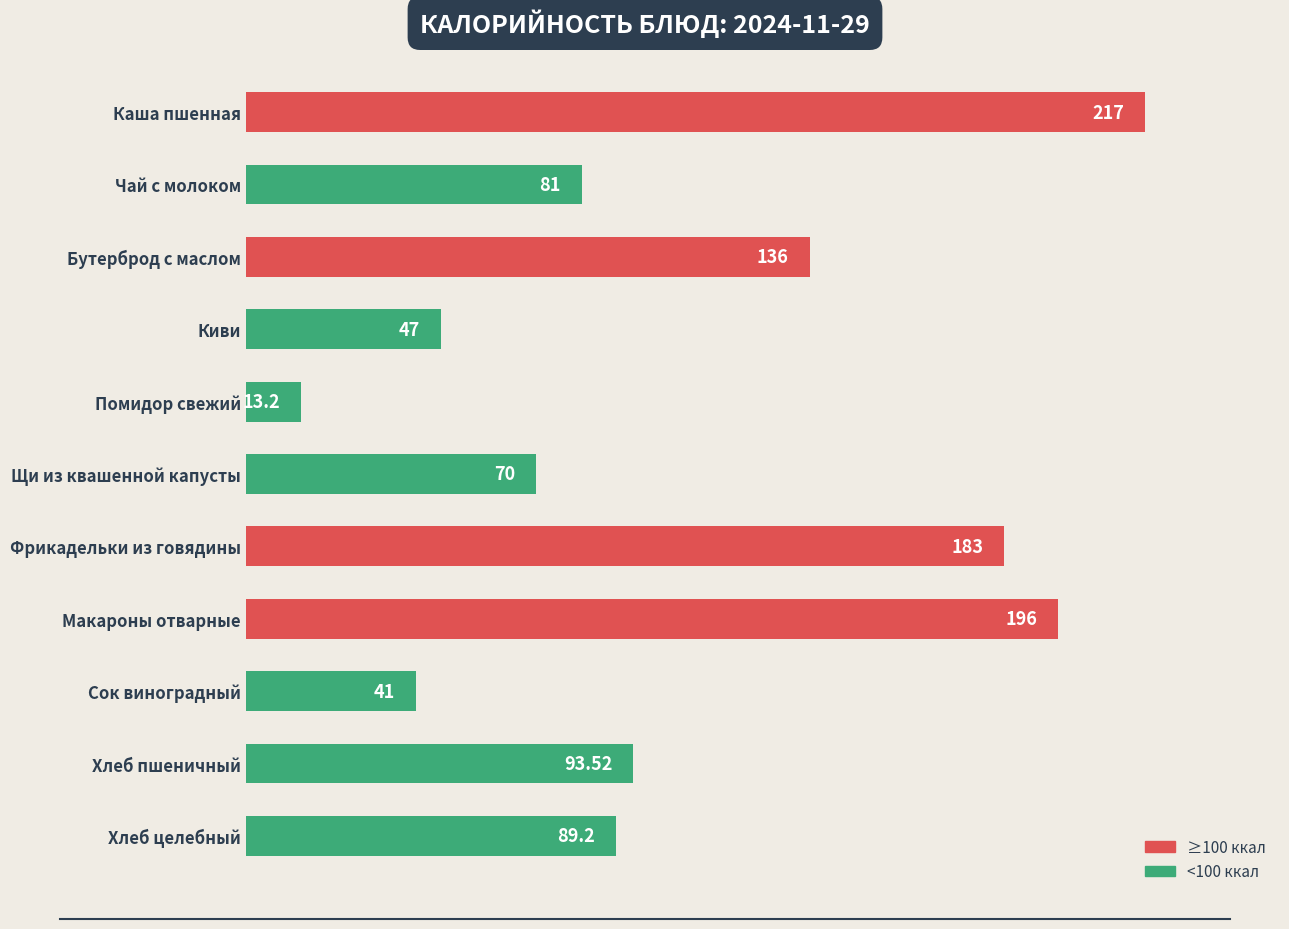

What is the change in value from Киви to Фрикадельки из говядины?

+136.0